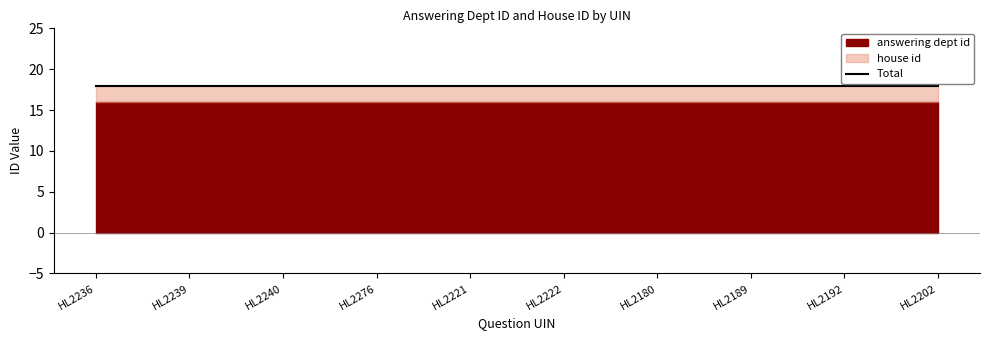

Rank the categories by house id value from lowest to highest.

HL2236, HL2239, HL2240, HL2276, HL2221, HL2222, HL2180, HL2189, HL2192, HL2202